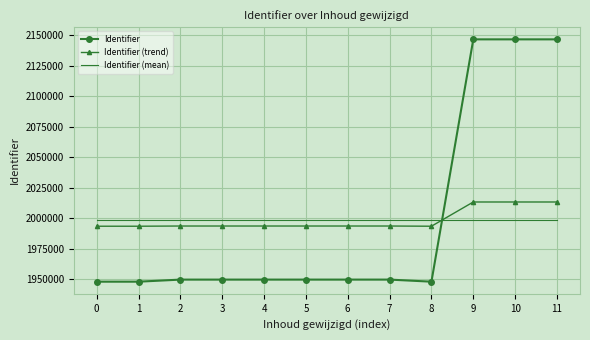

Which series changed the most between 5 and 9?

Identifier